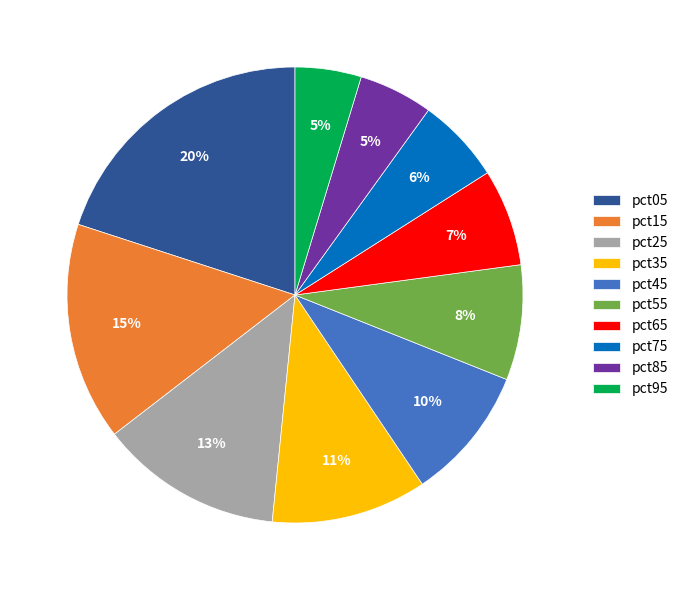

Which slice is the largest?

pct05